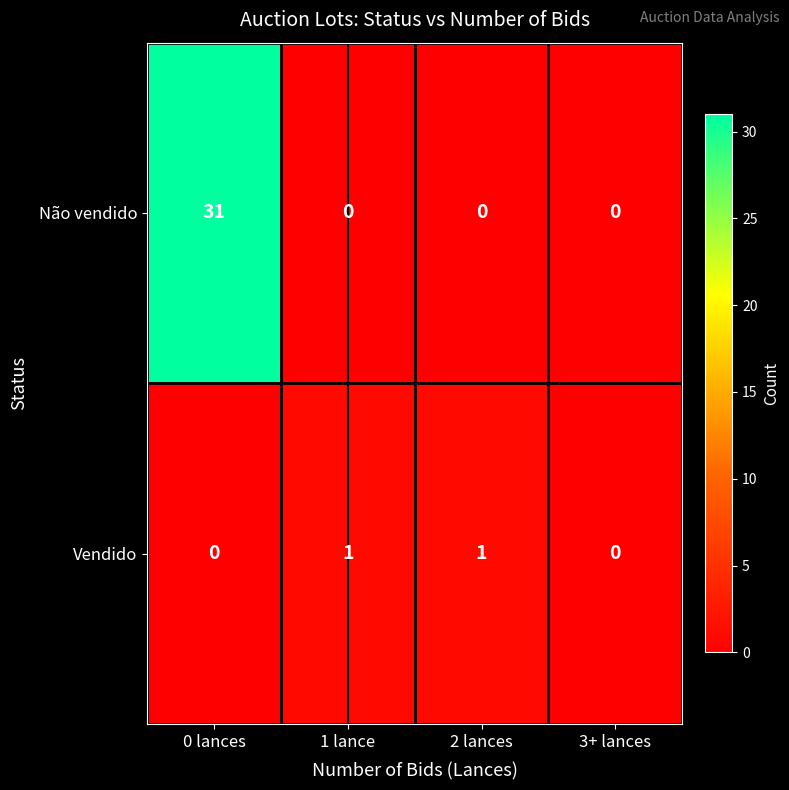

What is the total value across all series at 1 lance?

1